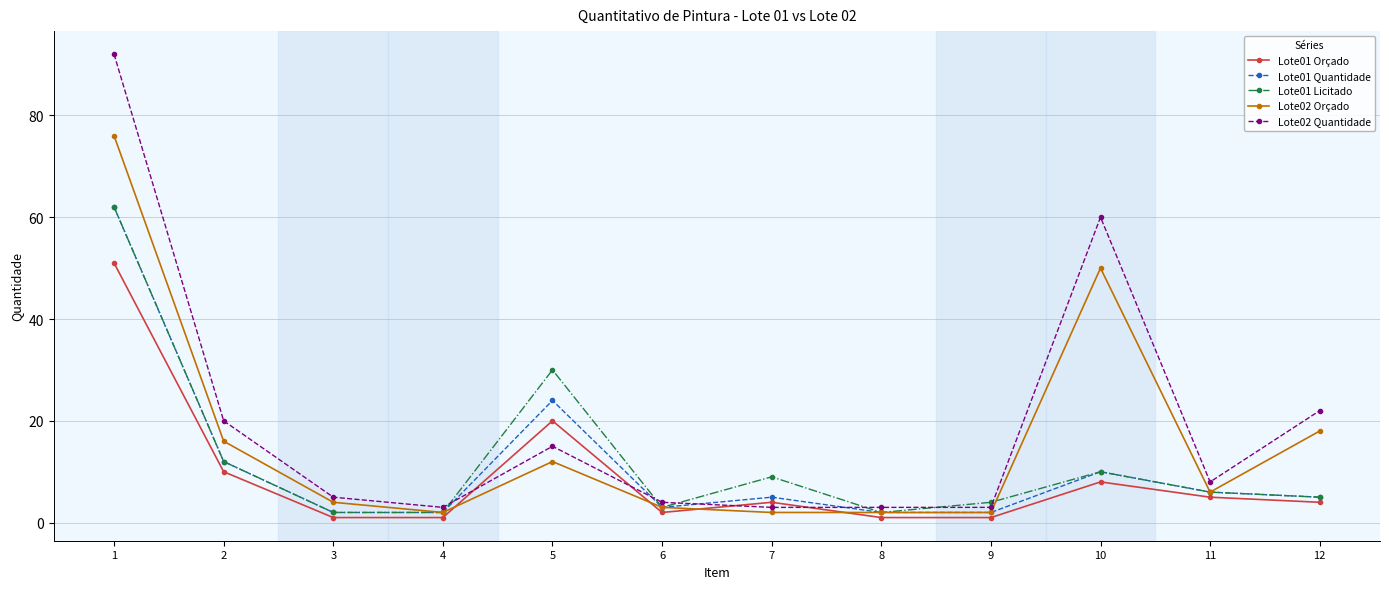

What is the sum of all Lote01 Orçado values?

108